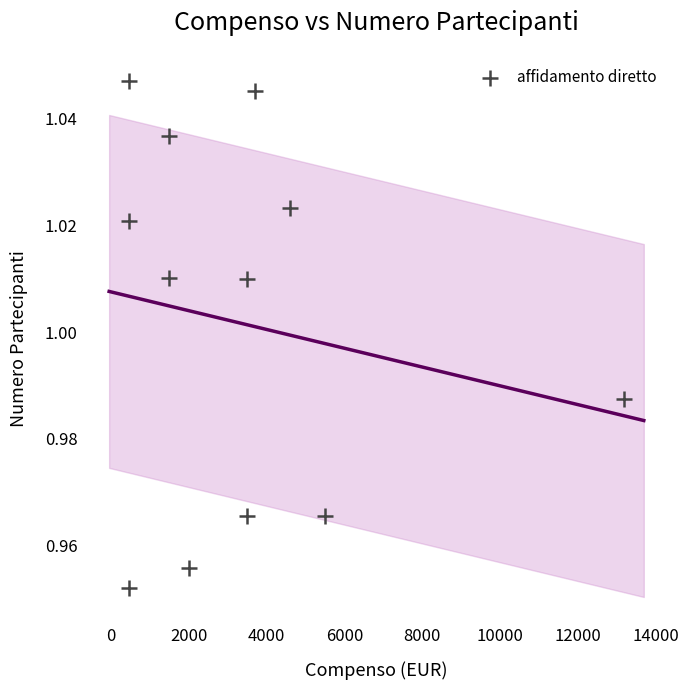

What is the average X value?

3362.5